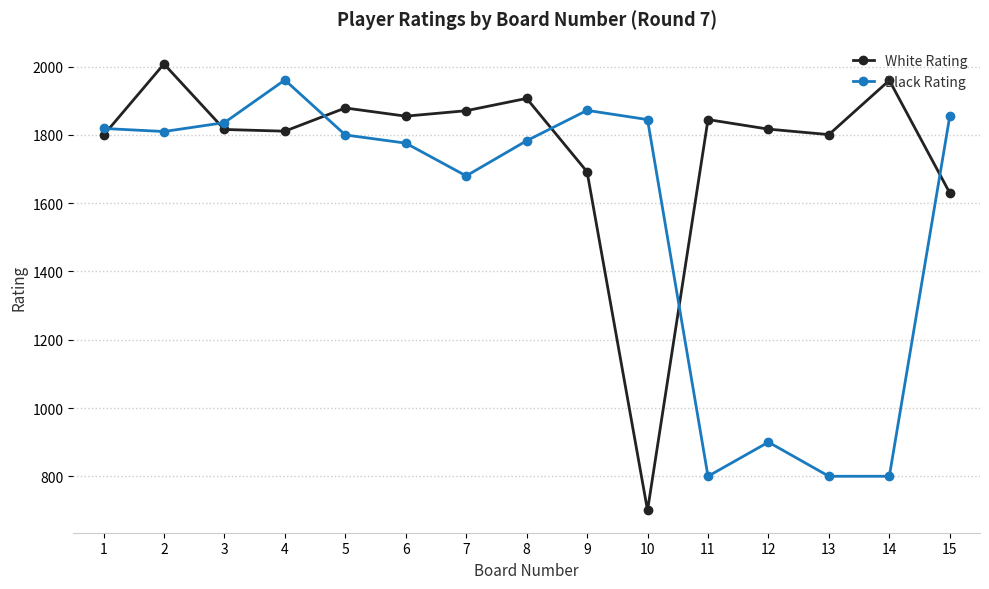

What is the difference between the second highest and second lowest values in the Black Rating series?

1072